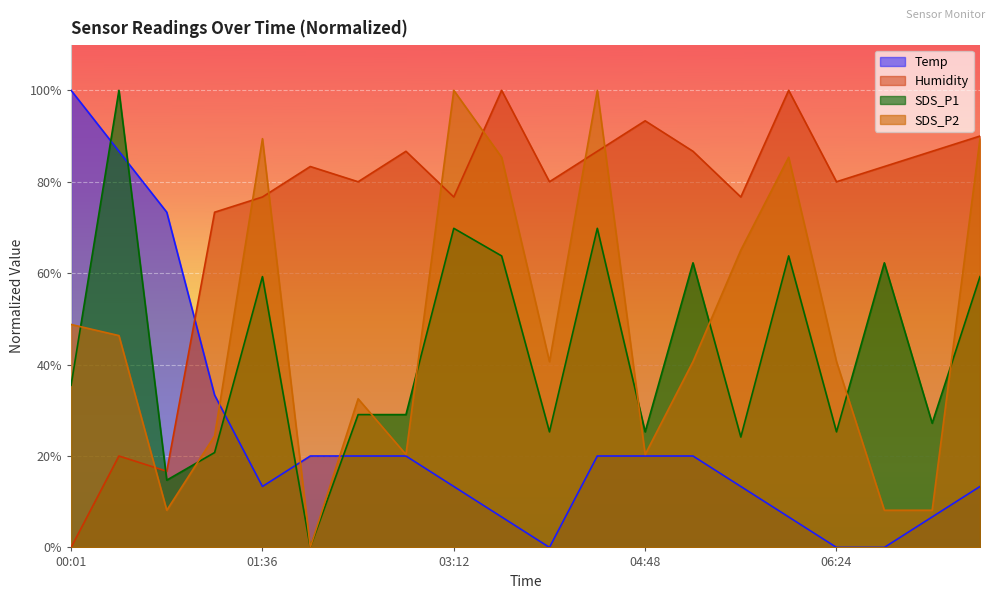

Reading right to left, list all the values displayed in this chart.

Temp: 07:36=0.1	07:12=0.1	06:48=0.0	06:24=0.0	06:00=0.1	05:36=0.1	05:12=0.2	04:48=0.2	04:24=0.2	04:00=0.0	03:36=0.1	03:12=0.1	02:48=0.2	02:24=0.2	02:00=0.2	01:36=0.1	01:12=0.3	00:49=0.7	00:24=0.9	00:01=1.0
Humidity: 07:36=0.9	07:12=0.9	06:48=0.8	06:24=0.8	06:00=1.0	05:36=0.8	05:12=0.9	04:48=0.9	04:24=0.9	04:00=0.8	03:36=1.0	03:12=0.8	02:48=0.9	02:24=0.8	02:00=0.8	01:36=0.8	01:12=0.7	00:49=0.2	00:24=0.2	00:01=0.0
SDS_P1: 07:36=0.6	07:12=0.3	06:48=0.6	06:24=0.3	06:00=0.6	05:36=0.2	05:12=0.6	04:48=0.3	04:24=0.7	04:00=0.3	03:36=0.6	03:12=0.7	02:48=0.3	02:24=0.3	02:00=0.0	01:36=0.6	01:12=0.2	00:49=0.1	00:24=1.0	00:01=0.4
SDS_P2: 07:36=0.9	07:12=0.1	06:48=0.1	06:24=0.4	06:00=0.9	05:36=0.7	05:12=0.4	04:48=0.2	04:24=1.0	04:00=0.4	03:36=0.9	03:12=1.0	02:48=0.2	02:24=0.3	02:00=0.0	01:36=0.9	01:12=0.2	00:49=0.1	00:24=0.5	00:01=0.5